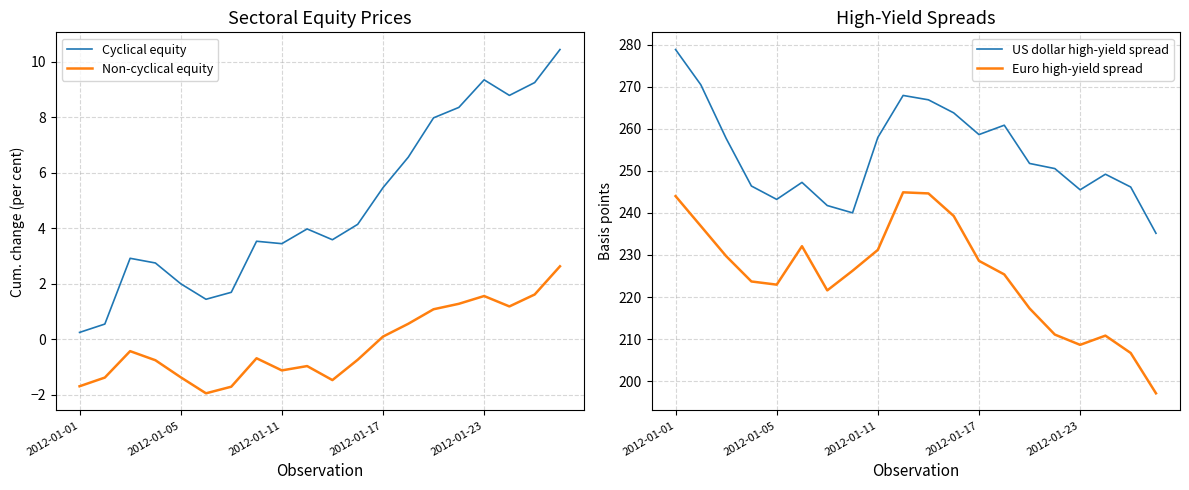

Does the chart display data point markers on the line(s)?

No